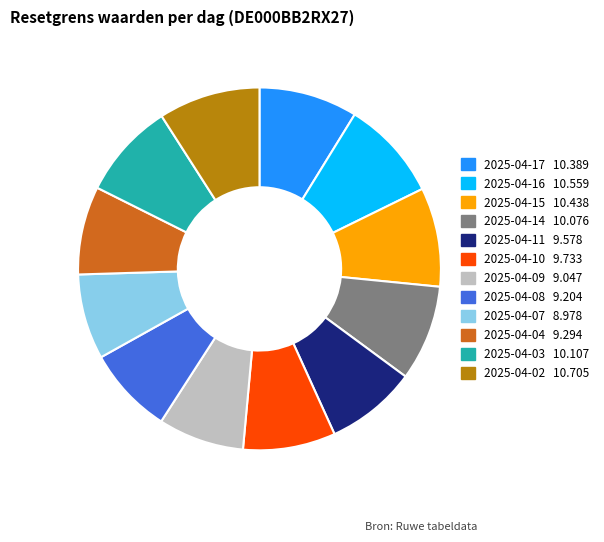

The 2025-04-07 slice represents 18% of the pie. True or false?

False